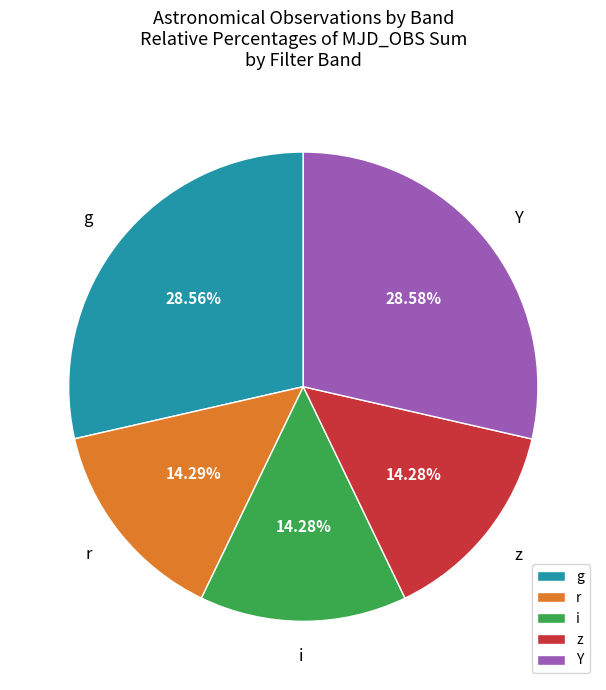

To the nearest percent, what percentage of the pie is z?

14%